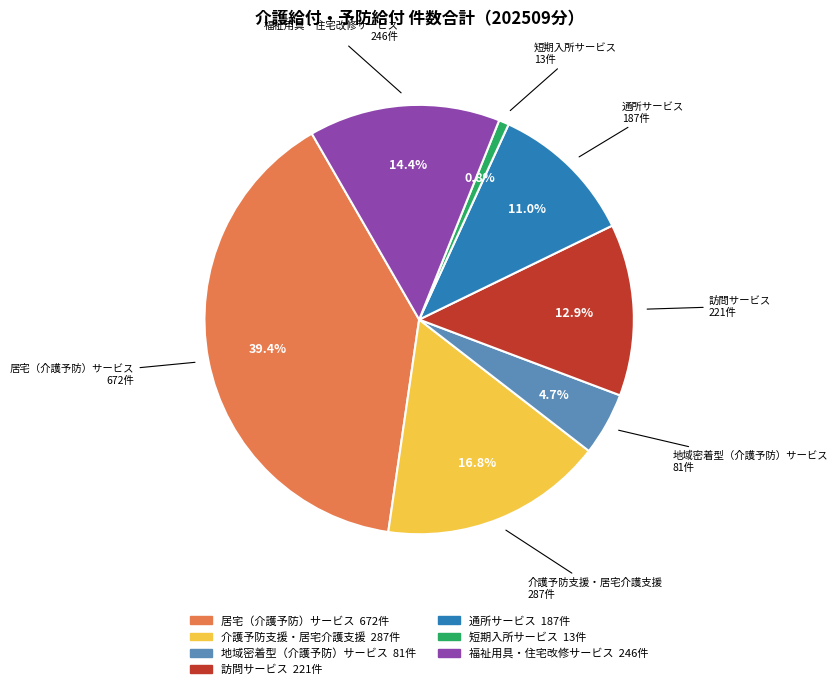

To the nearest percent, what is the average slice percentage?

14%